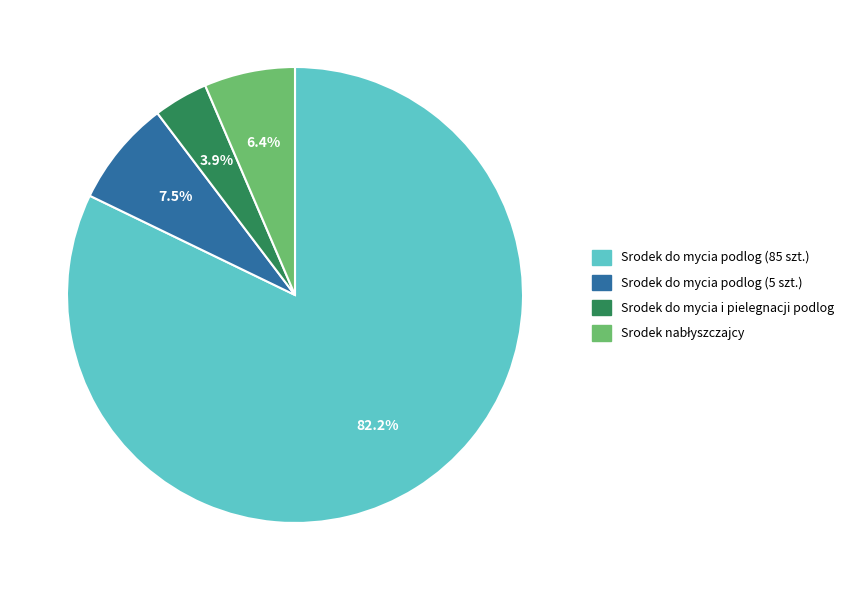

Do Srodek do mycia podlog (85 szt.) and Srodek do mycia podlog (5 szt.) together represent more than half of the pie?

Yes